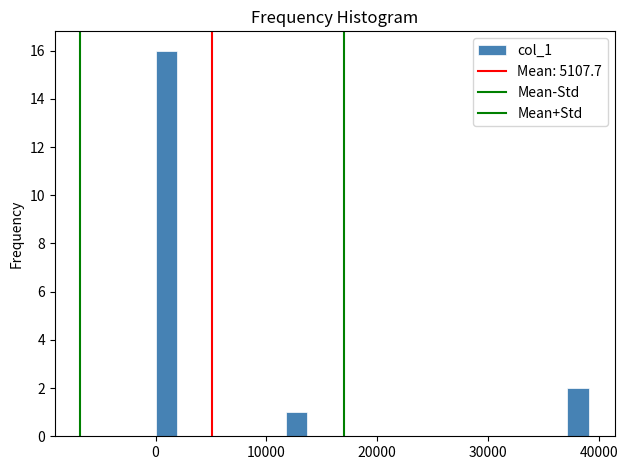

Around what value on the x-axis is the tallest bar? Give the approximate position of its centre, as read against the axis.

1000